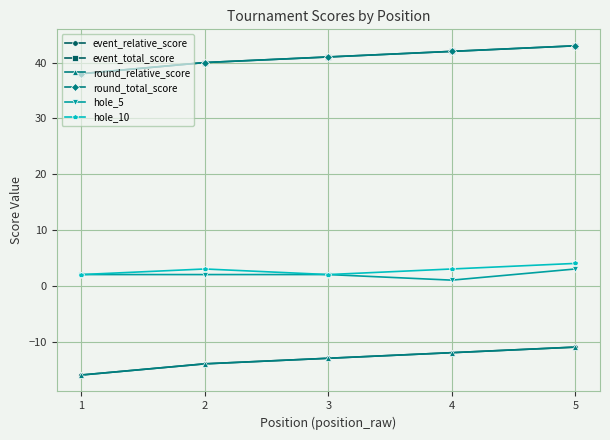

How many data points in hole_10 are less than 3?

2